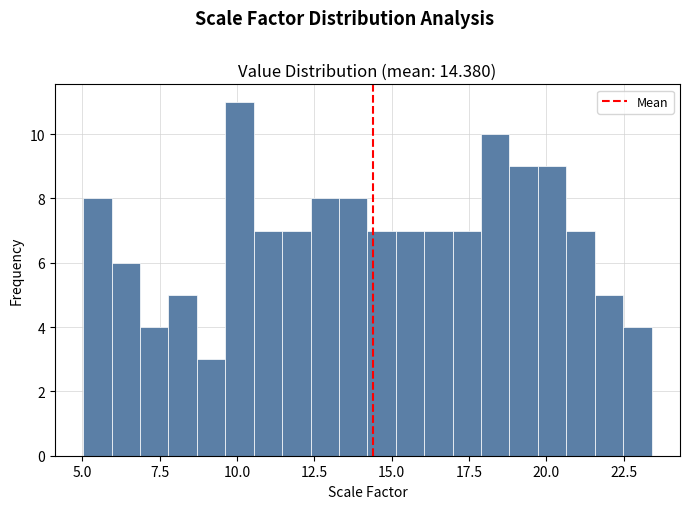

Read against the x-axis, roughly where is the centre of the tallest bar?

10.0